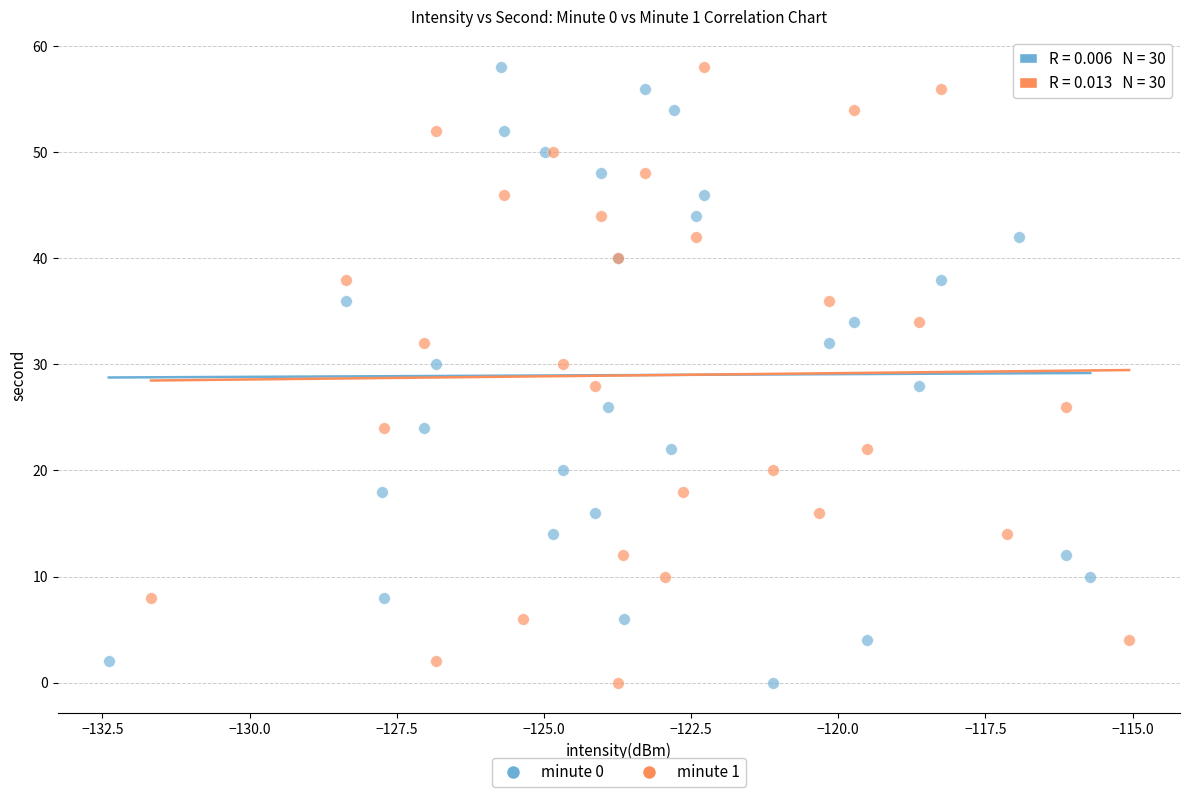

What are all the series names shown in the legend?

minute 0, minute 1